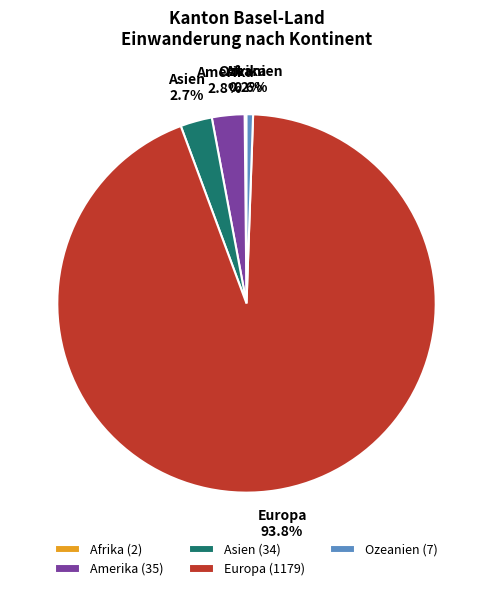

Is Europa the majority of the pie?

Yes